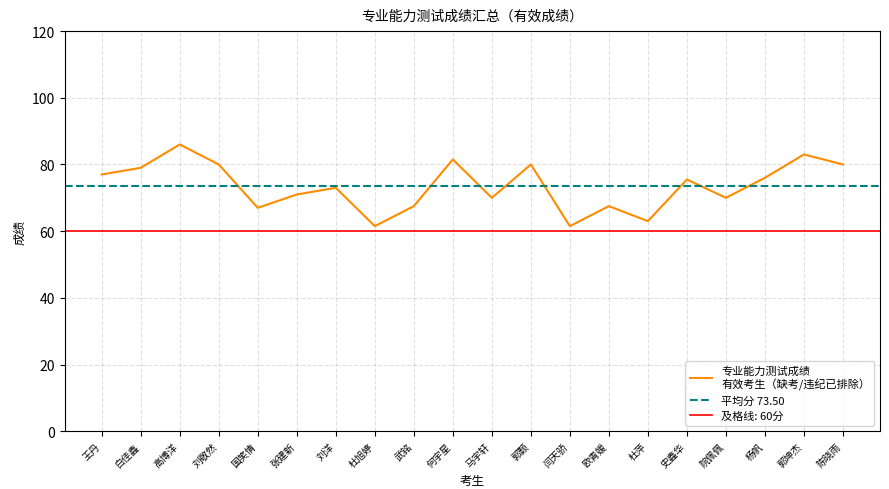

Between 陈晓雨 and 马宇轩, which is larger?

陈晓雨